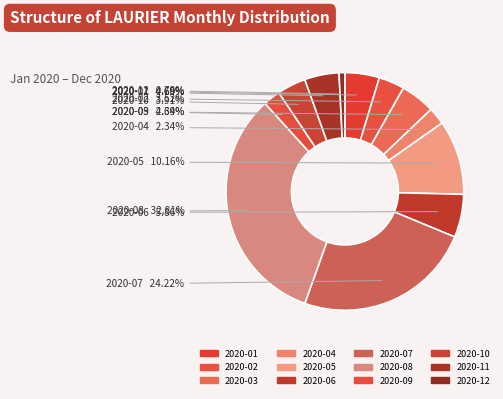

Do 2020-05 and 2020-12 together represent more than half of the pie?

No